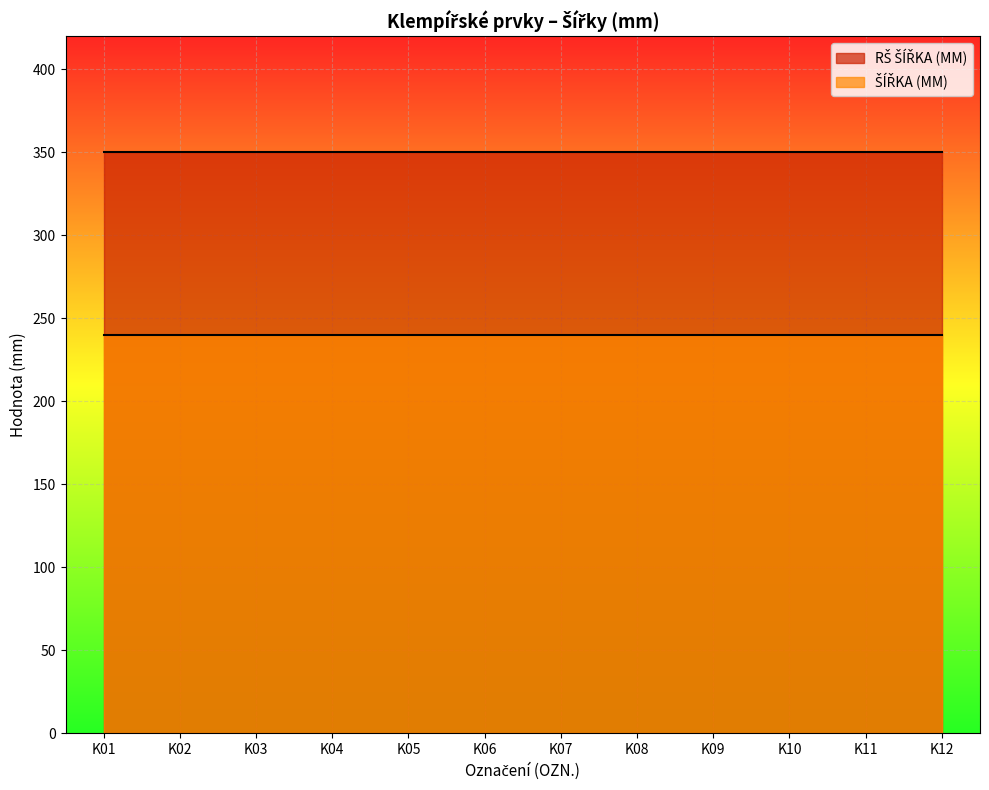

How many data points does each series have?

12